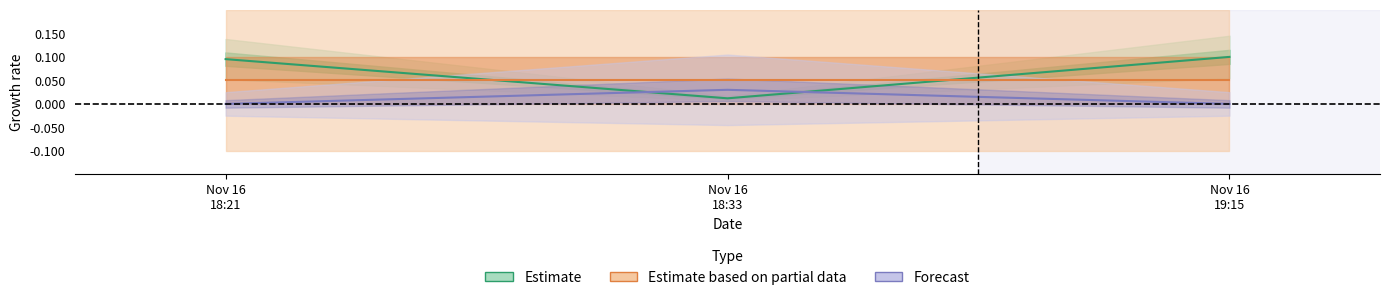

Which series has the largest total across all categories?

Estimate